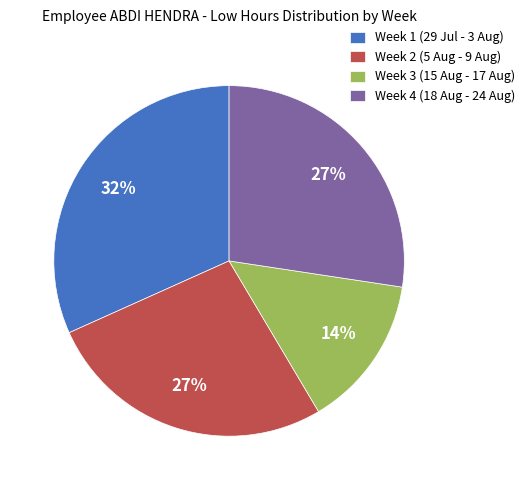

Is the sum of Week 2 (5 Aug - 9 Aug) and Week 1 (29 Jul - 3 Aug) greater than half?

Yes